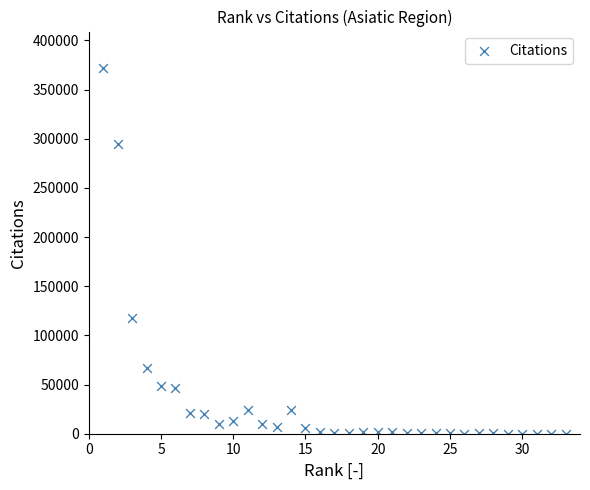

What Y value in the scatter plot is closest to 185943?

117308